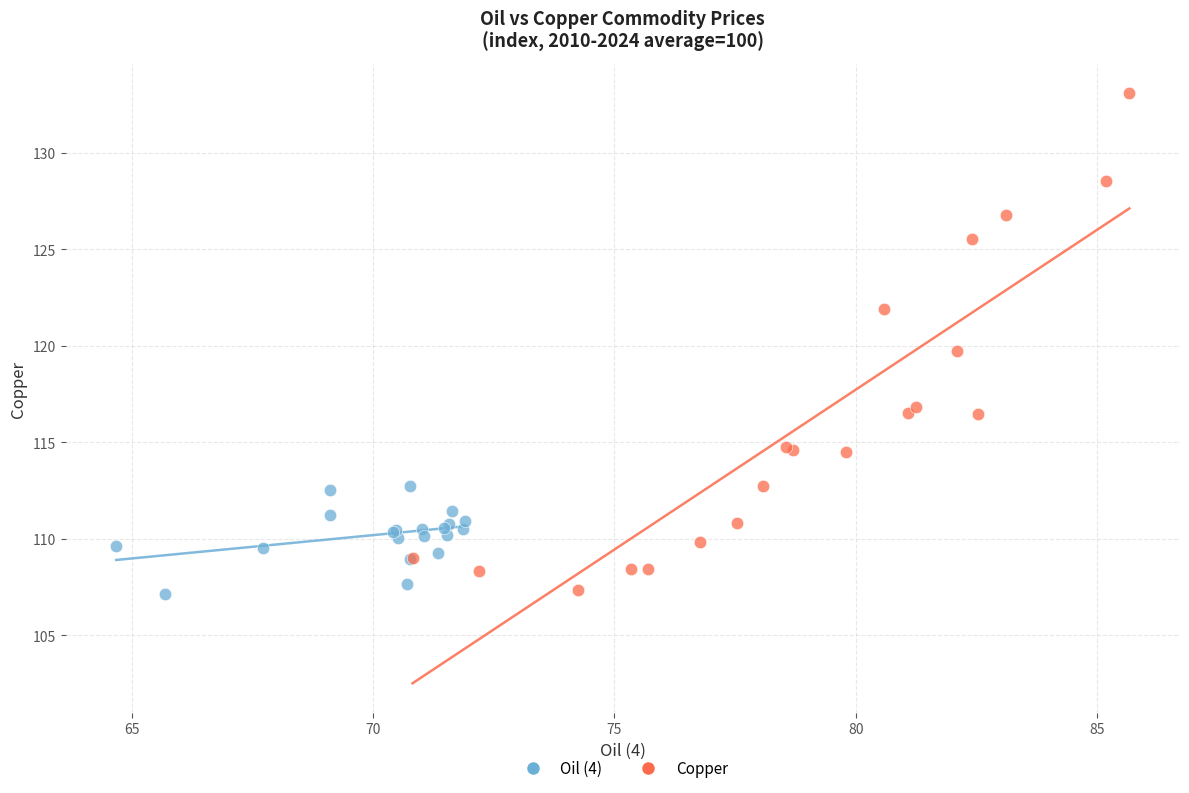

Which series contains the highest Y value?

Copper